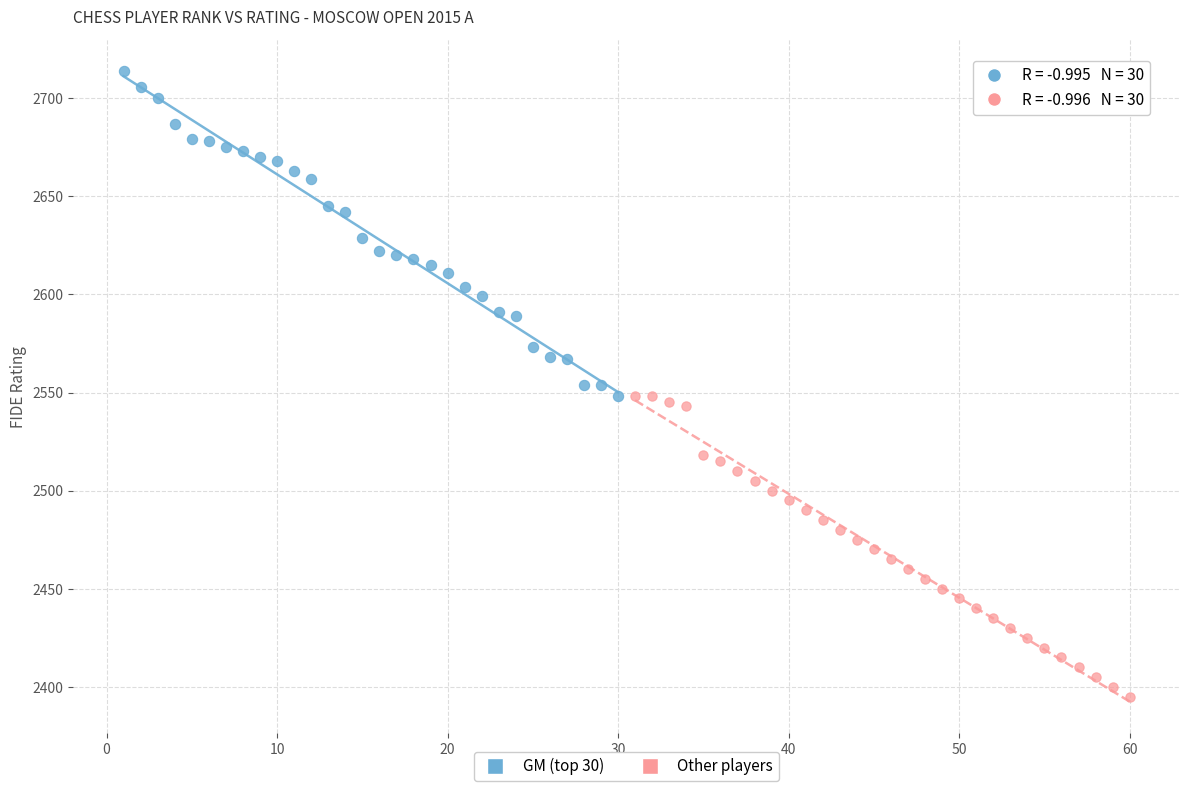

Which series contains the highest Y value?

GM (top 30)